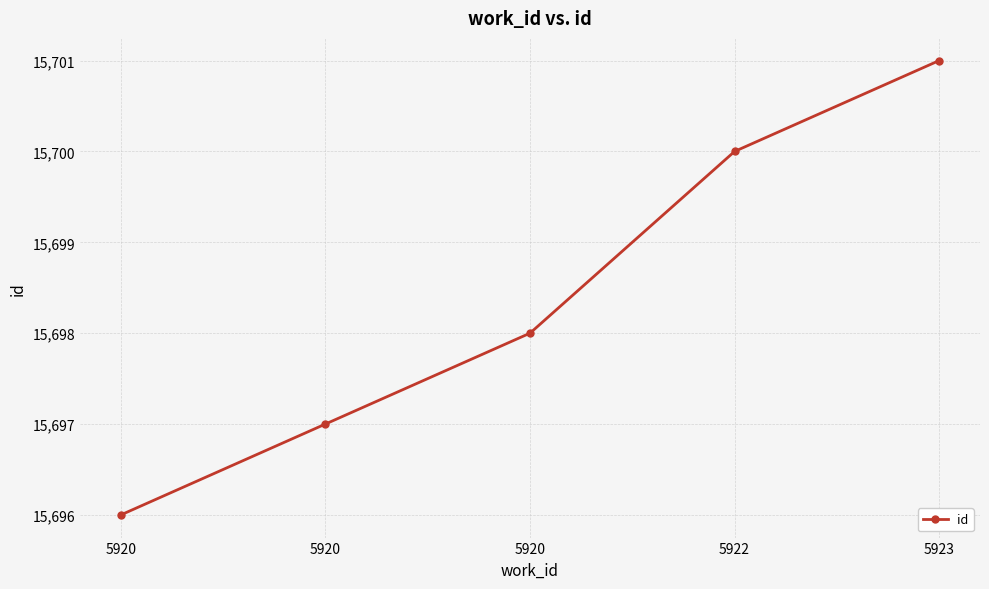

Does the chart have visible grid lines?

Yes